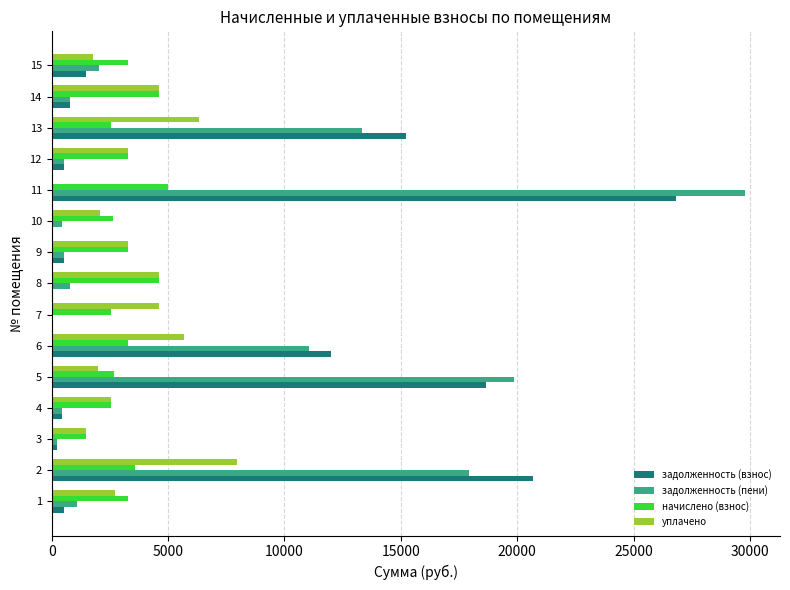

Is the value of уплачено at 6 greater than the value of задолженность (взнос) at 15?

Yes